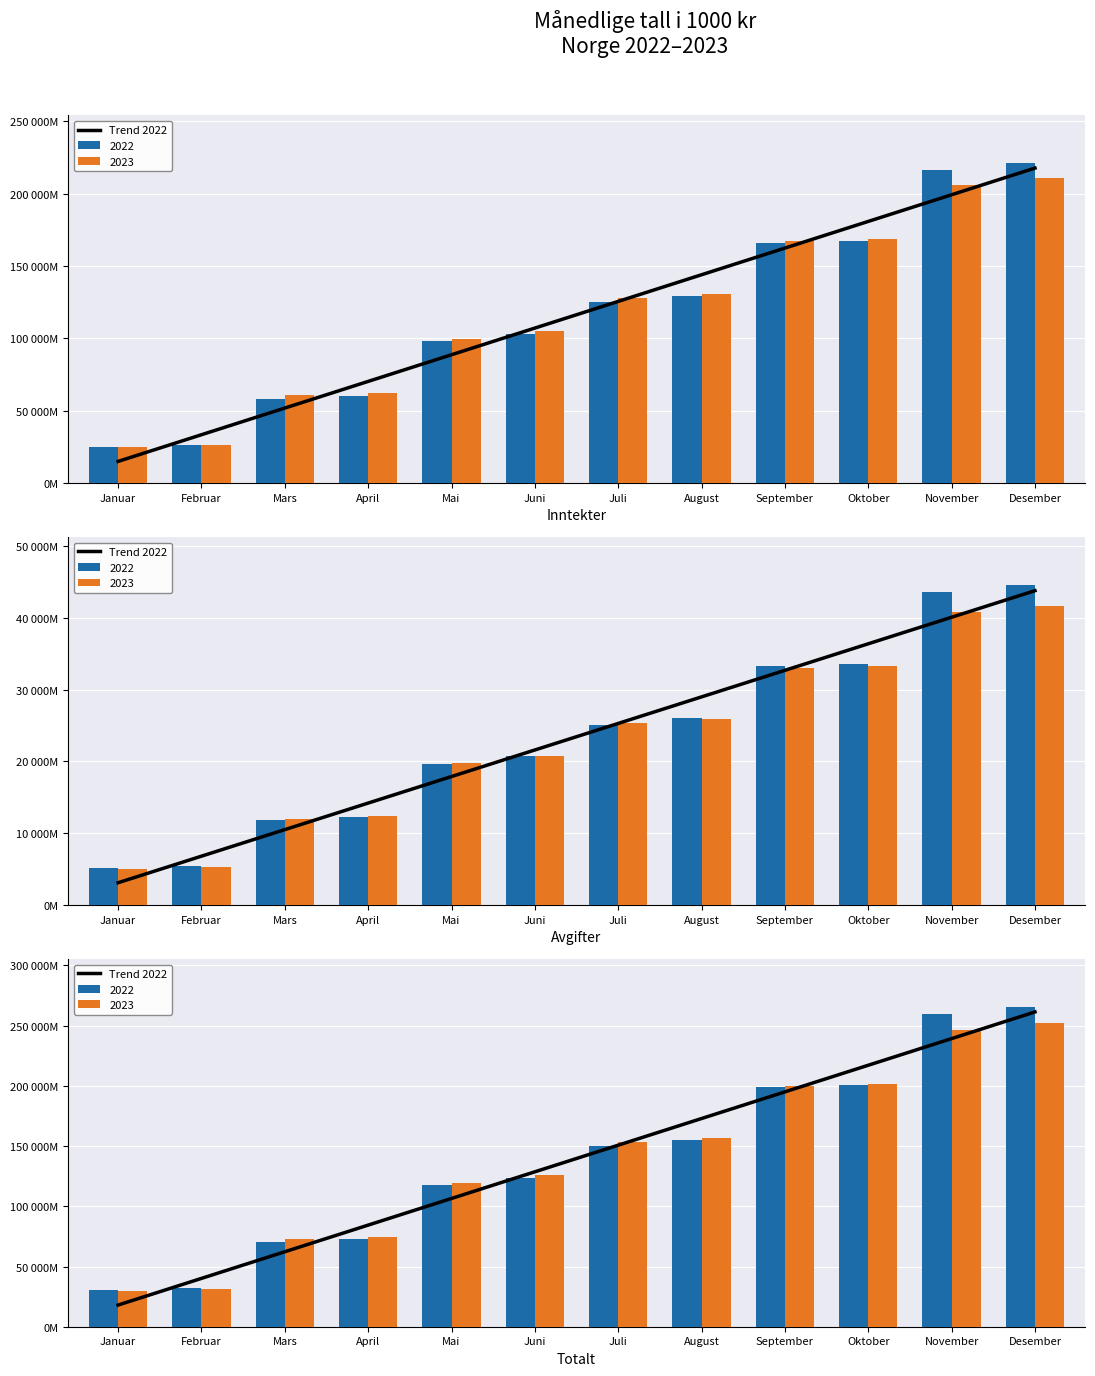

List the labels in order of 2022 Totalt value, largest first.

Desember, November, Oktober, September, August, Juli, Juni, Mai, April, Mars, Februar, Januar